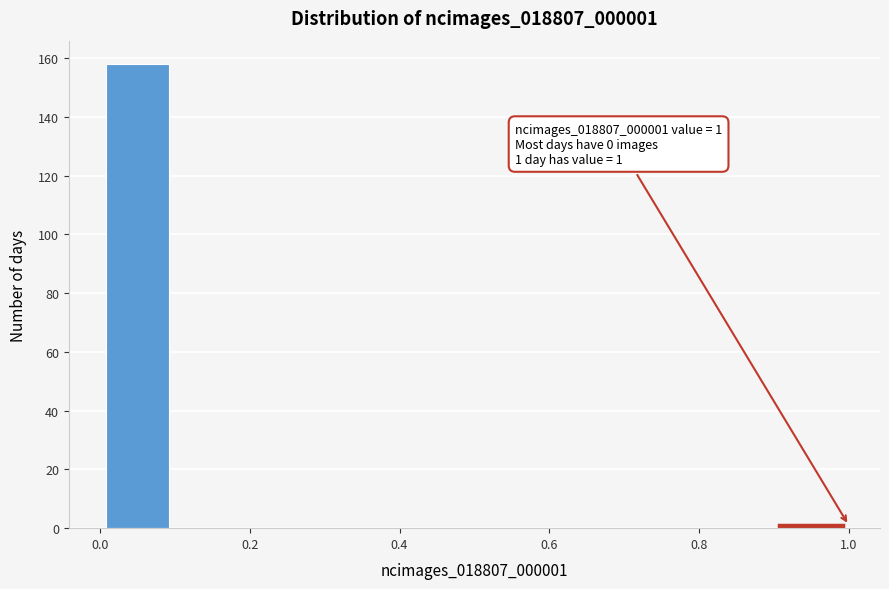

Which range on the x-axis has the tallest bar?

0.0 to 0.1